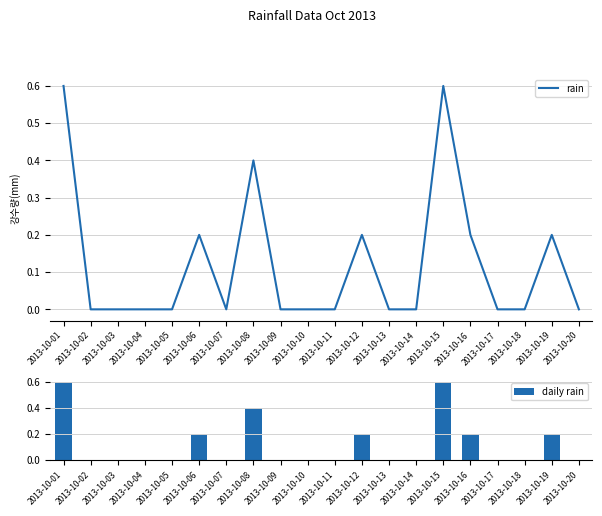

Which series has the widest spread of values?

rain